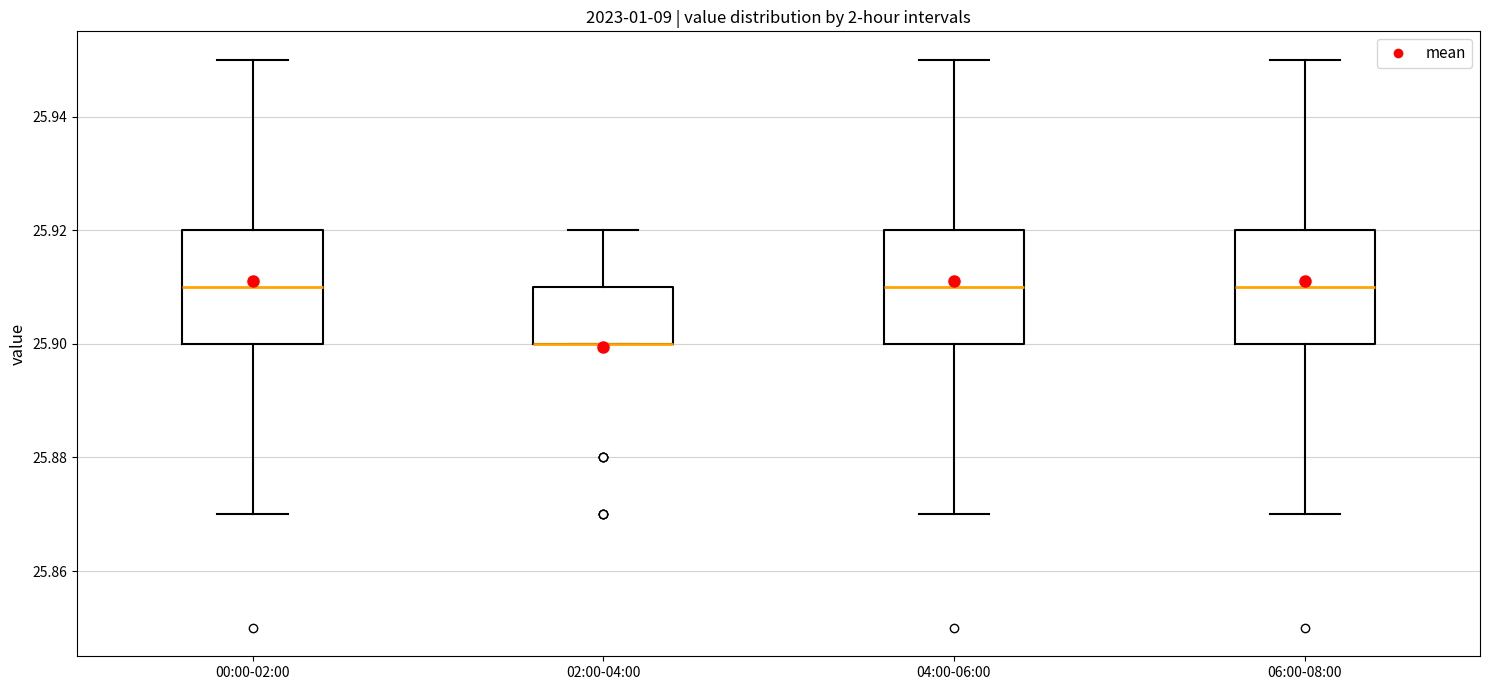

Reading left to right, transcribe this box plot: for each box, give where its median line is, the range the box spans, and where its two whiskers end, as read against the y-axis. The values are not printed on the chart, so give them approximately, as read against the axis.

00:00-02:00: median 25.91, box 25.90 to 25.92, whiskers 25.87 to 25.95
02:00-04:00: median 25.90 (drawn on the box's lower edge), box 25.90 to 25.91, whiskers 25.90 to 25.92
04:00-06:00: median 25.91, box 25.90 to 25.92, whiskers 25.87 to 25.95
06:00-08:00: median 25.91, box 25.90 to 25.92, whiskers 25.87 to 25.95